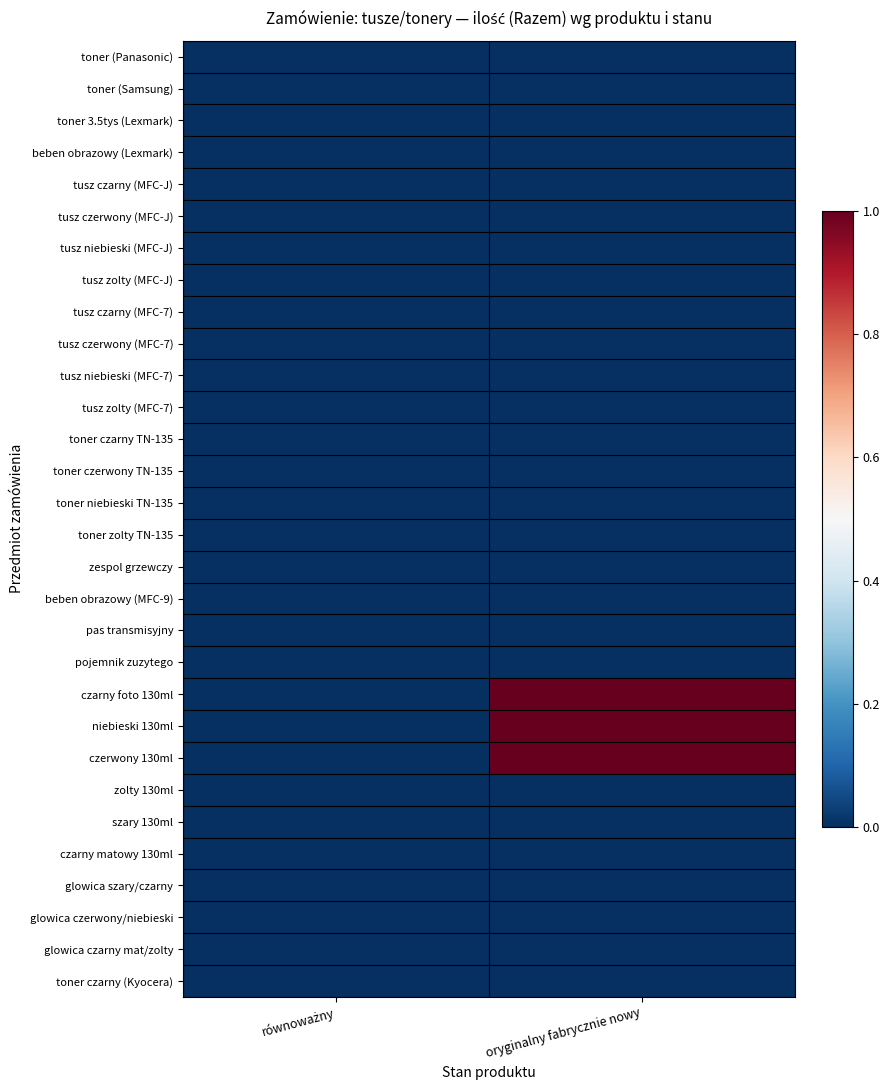

Reading left to right, what are all the values shown in this chart?

toner (Panasonic): równoważny=0	oryginalny fabrycznie nowy=0
toner (Samsung): równoważny=0	oryginalny fabrycznie nowy=0
toner 3.5tys (Lexmark): równoważny=0	oryginalny fabrycznie nowy=0
beben obrazowy (Lexmark): równoważny=0	oryginalny fabrycznie nowy=0
tusz czarny (MFC-J): równoważny=0	oryginalny fabrycznie nowy=0
tusz czerwony (MFC-J): równoważny=0	oryginalny fabrycznie nowy=0
tusz niebieski (MFC-J): równoważny=0	oryginalny fabrycznie nowy=0
tusz zolty (MFC-J): równoważny=0	oryginalny fabrycznie nowy=0
tusz czarny (MFC-7): równoważny=0	oryginalny fabrycznie nowy=0
tusz czerwony (MFC-7): równoważny=0	oryginalny fabrycznie nowy=0
tusz niebieski (MFC-7): równoważny=0	oryginalny fabrycznie nowy=0
tusz zolty (MFC-7): równoważny=0	oryginalny fabrycznie nowy=0
toner czarny TN-135: równoważny=0	oryginalny fabrycznie nowy=0
toner czerwony TN-135: równoważny=0	oryginalny fabrycznie nowy=0
toner niebieski TN-135: równoważny=0	oryginalny fabrycznie nowy=0
toner zolty TN-135: równoważny=0	oryginalny fabrycznie nowy=0
zespol grzewczy: równoważny=0	oryginalny fabrycznie nowy=0
beben obrazowy (MFC-9): równoważny=0	oryginalny fabrycznie nowy=0
pas transmisyjny: równoważny=0	oryginalny fabrycznie nowy=0
pojemnik zuzytego: równoważny=0	oryginalny fabrycznie nowy=0
czarny foto 130ml: równoważny=0	oryginalny fabrycznie nowy=1
niebieski 130ml: równoważny=0	oryginalny fabrycznie nowy=1
czerwony 130ml: równoważny=0	oryginalny fabrycznie nowy=1
zolty 130ml: równoważny=0	oryginalny fabrycznie nowy=0
szary 130ml: równoważny=0	oryginalny fabrycznie nowy=0
czarny matowy 130ml: równoważny=0	oryginalny fabrycznie nowy=0
glowica szary/czarny: równoważny=0	oryginalny fabrycznie nowy=0
glowica czerwony/niebieski: równoważny=0	oryginalny fabrycznie nowy=0
glowica czarny mat/zolty: równoważny=0	oryginalny fabrycznie nowy=0
toner czarny (Kyocera): równoważny=0	oryginalny fabrycznie nowy=0